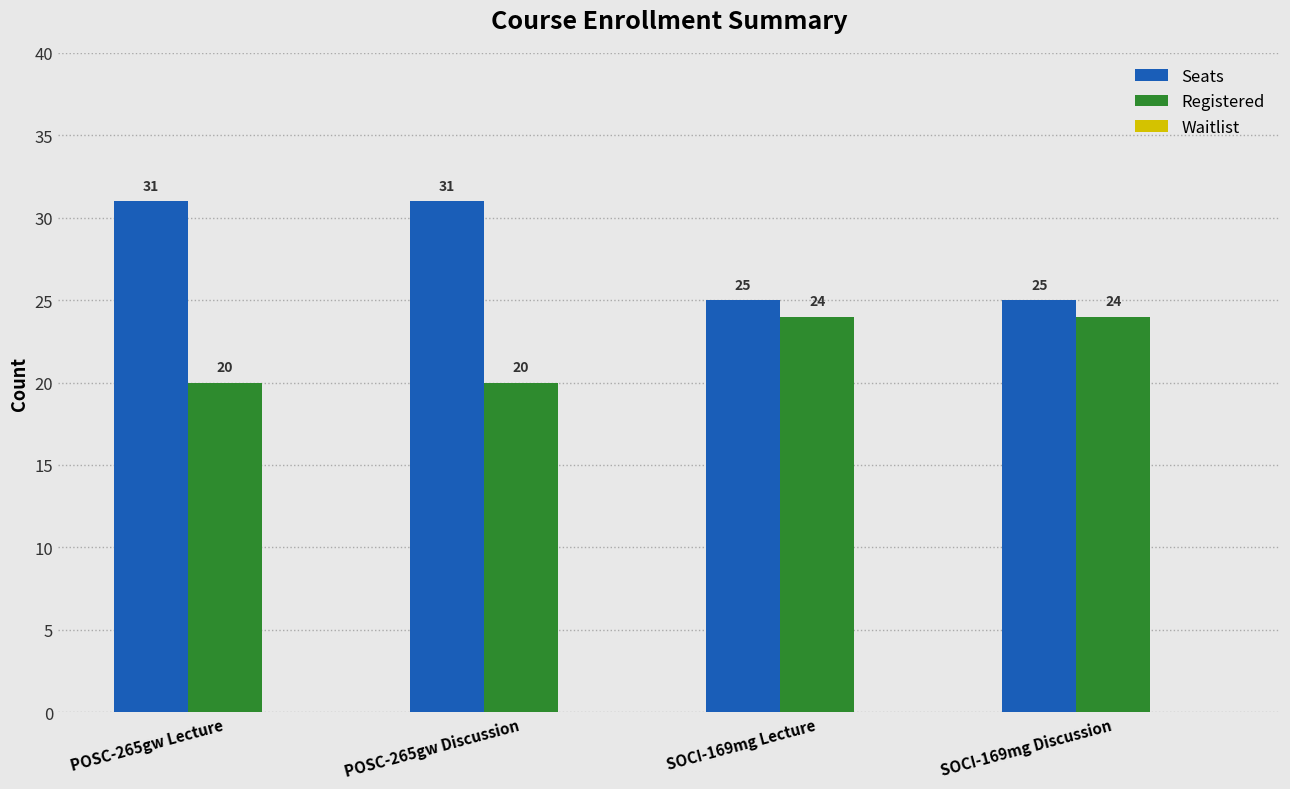

List the series in order of their peak value, highest first.

Seats, Registered